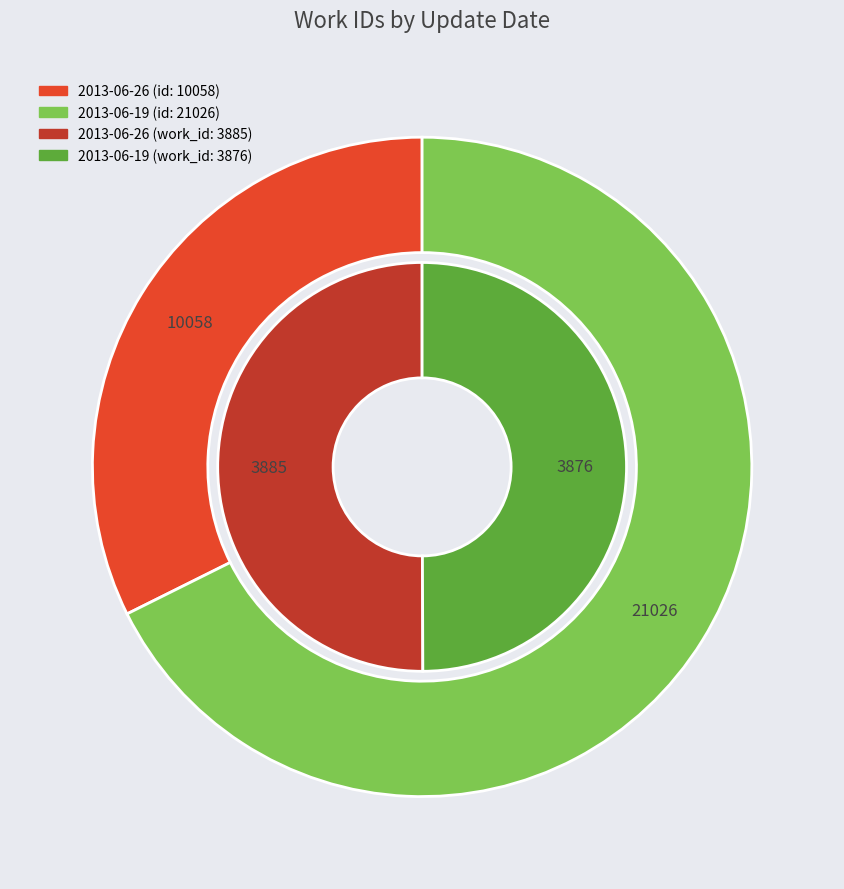

Count the number of slices in the pie.

2